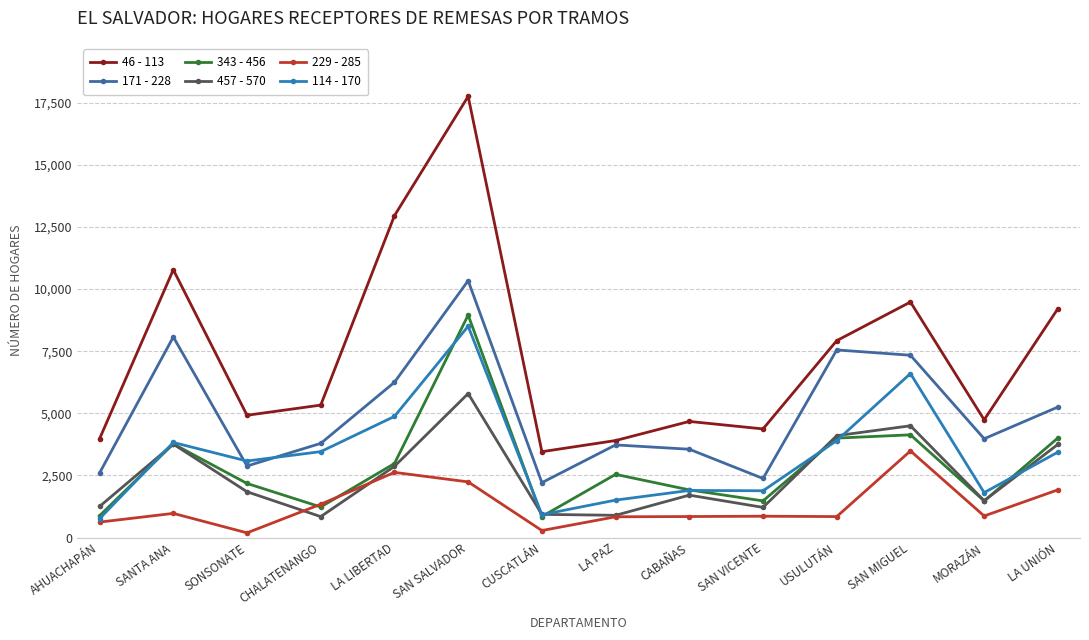

Is it true that 343 - 456 equals 1474 at SAN VICENTE?

True